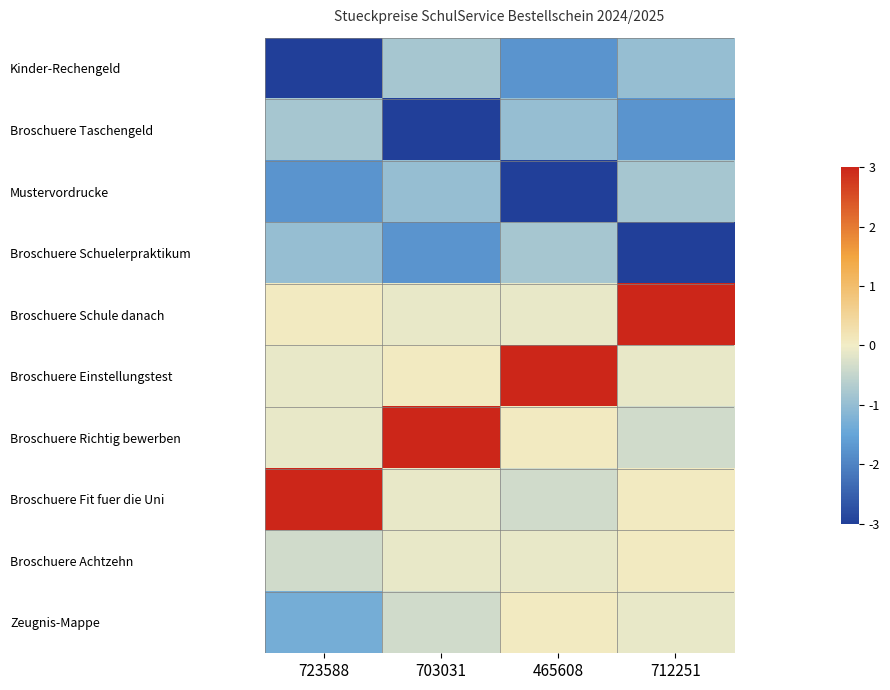

List the series in order of their peak value, lowest first.

Kinder-Rechengeld, Broschuere Taschengeld, Mustervordrucke, Broschuere Schuelerpraktikum, Broschuere Achtzehn, Zeugnis-Mappe, Broschuere Schule danach, Broschuere Einstellungstest, Broschuere Richtig bewerben, Broschuere Fit fuer die Uni